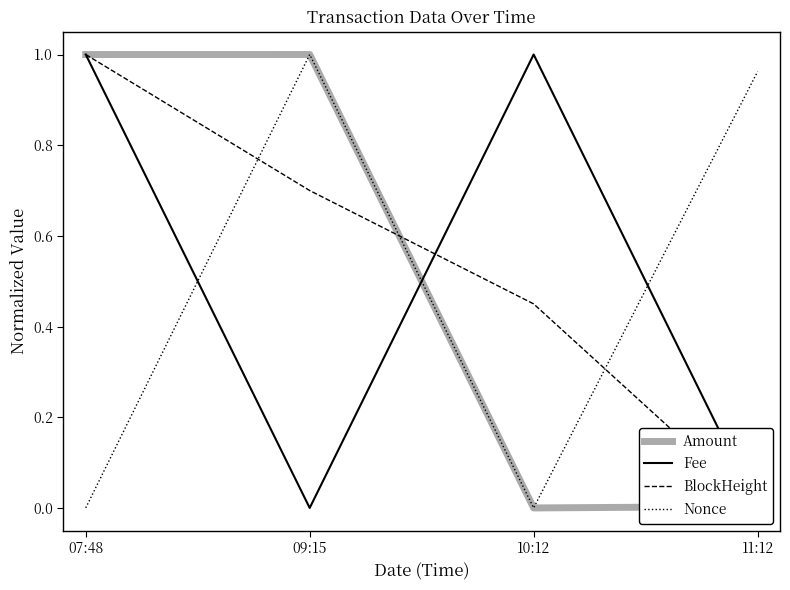

How many lines are shown in the chart?

4